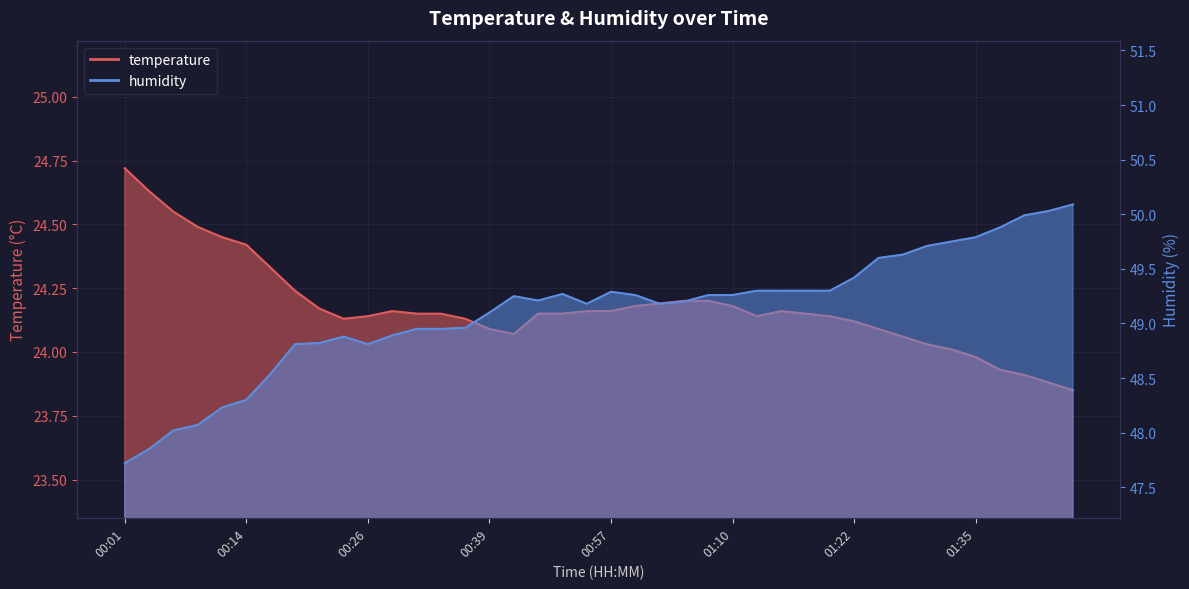

What is the minimum value shown in the chart?

23.9